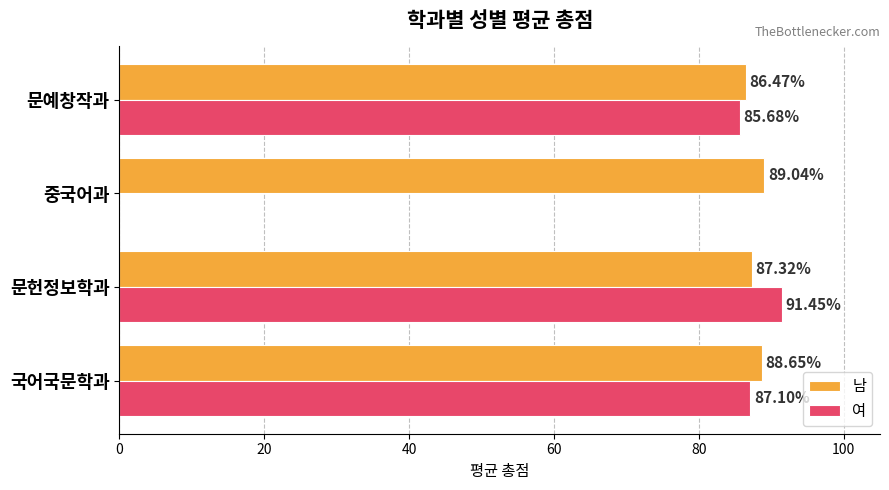

Which series has the largest total across all categories?

남